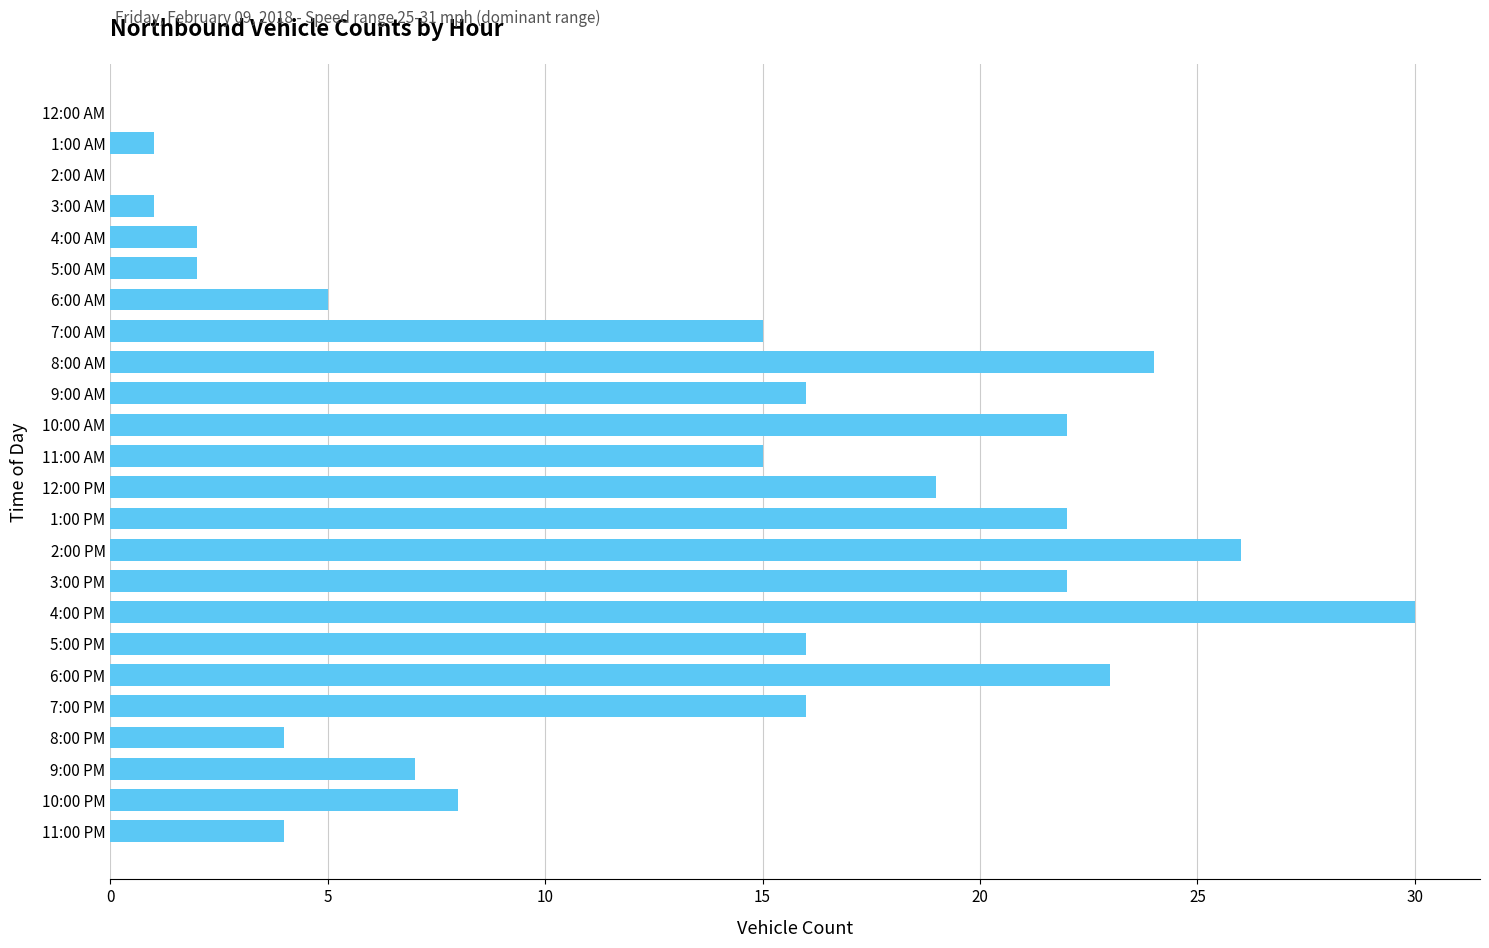

How many data points does each series have?

24